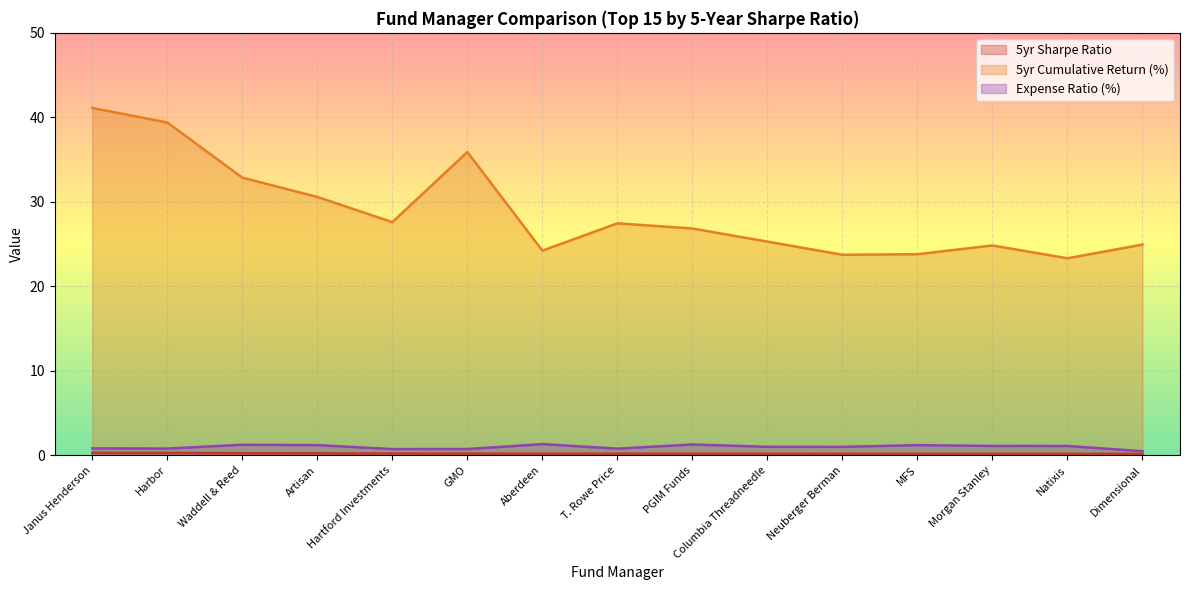

Which series has the largest range (max minus min)?

5yr Cumulative Return (%)